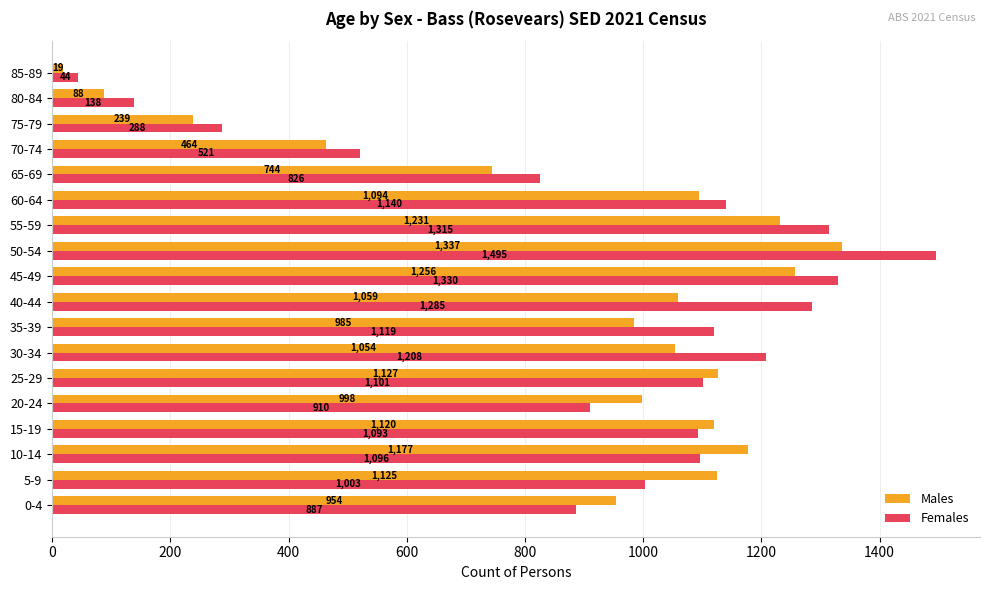

List the series in order of their overall mean, lowest first.

Males, Females